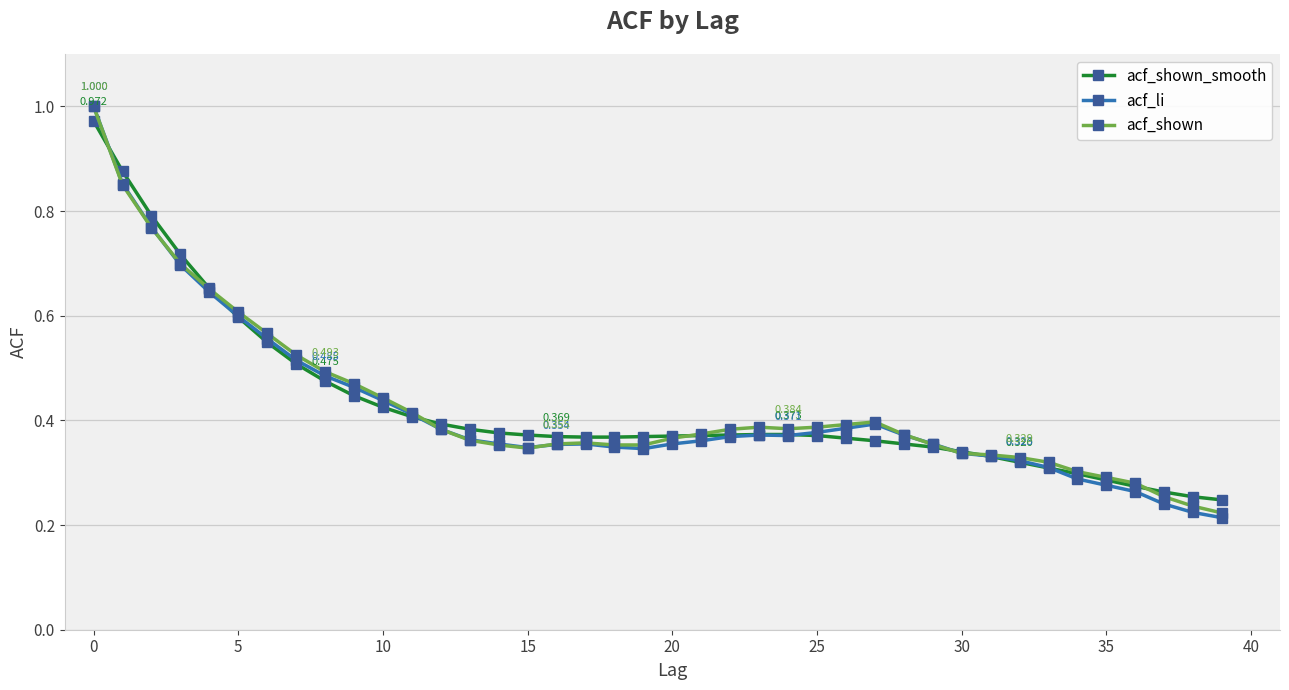

How many lines are shown in the chart?

3